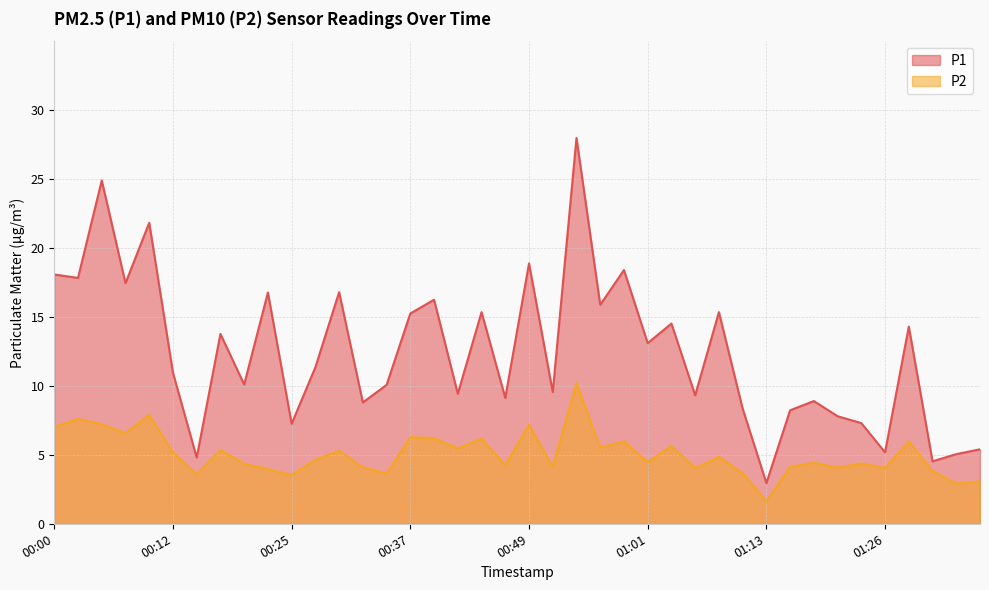

Which has a higher value, 00:37 or 00:17?

00:37